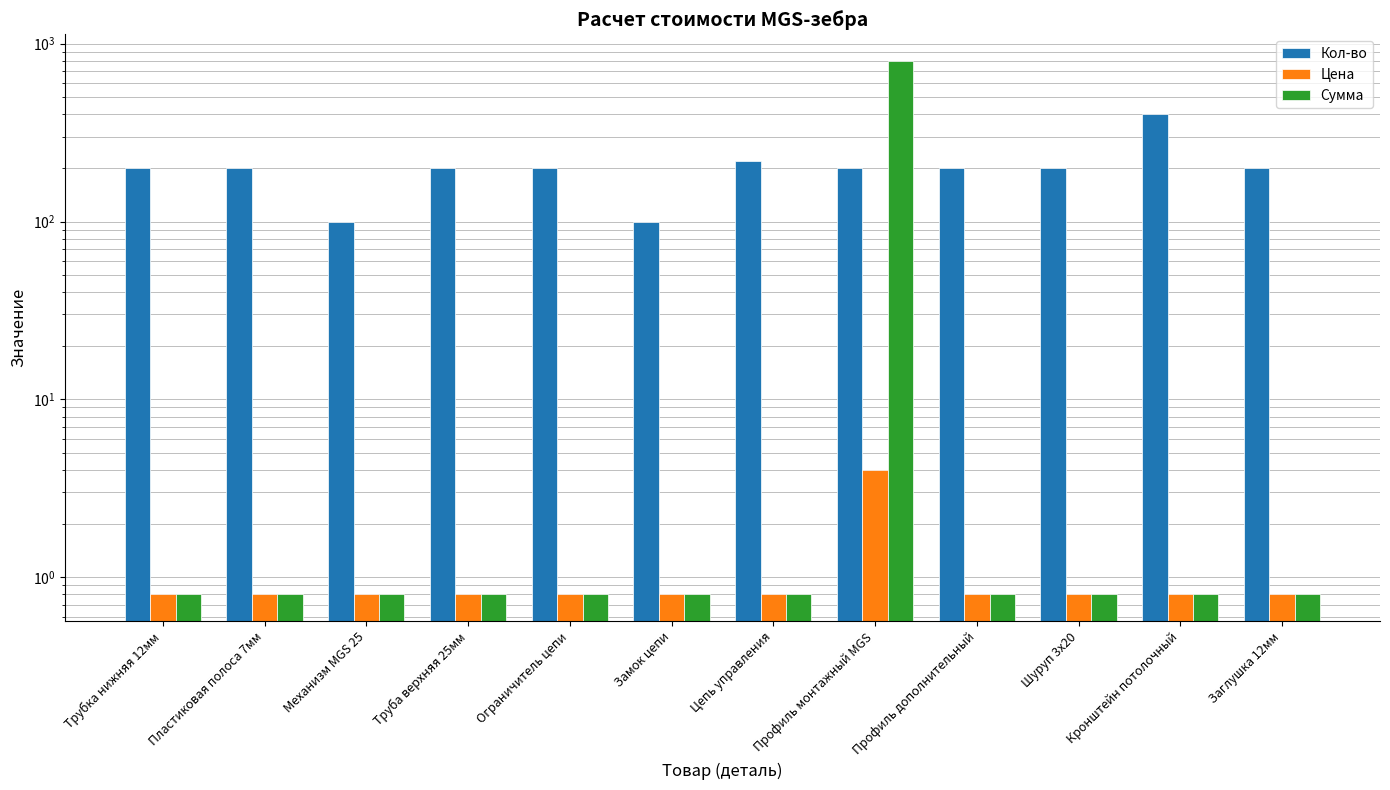

What is the difference between the maximum and minimum values in the Сумма series?

799.2